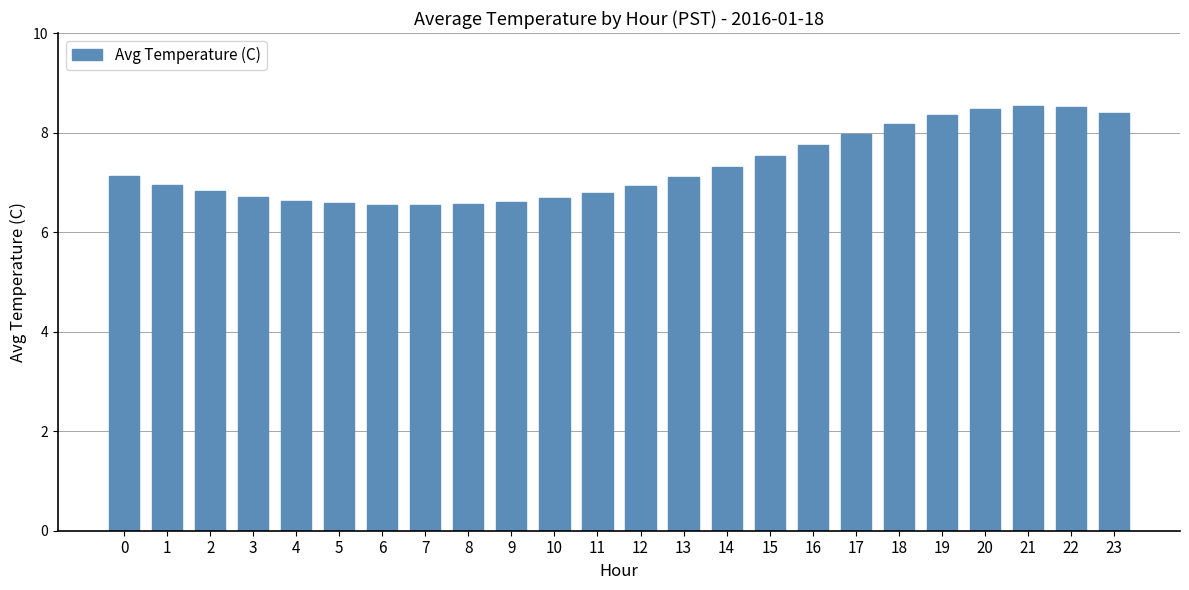

What is the value of the 11th bar from the left?

6.7